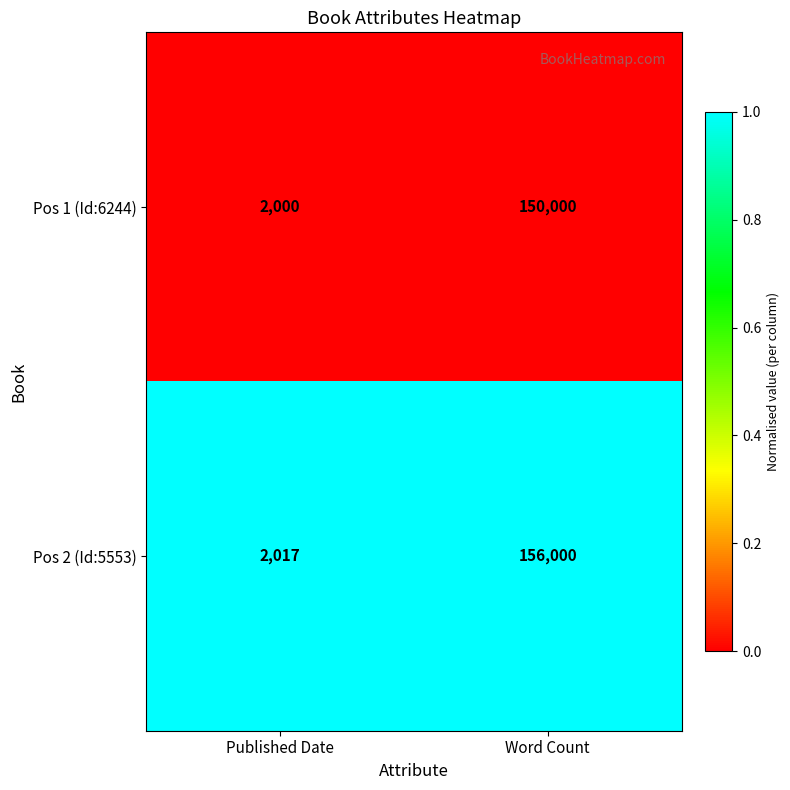

Is the value of Pos 2 (Id:5553) at Published Date greater than the value of Pos 1 (Id:6244) at Published Date?

Yes